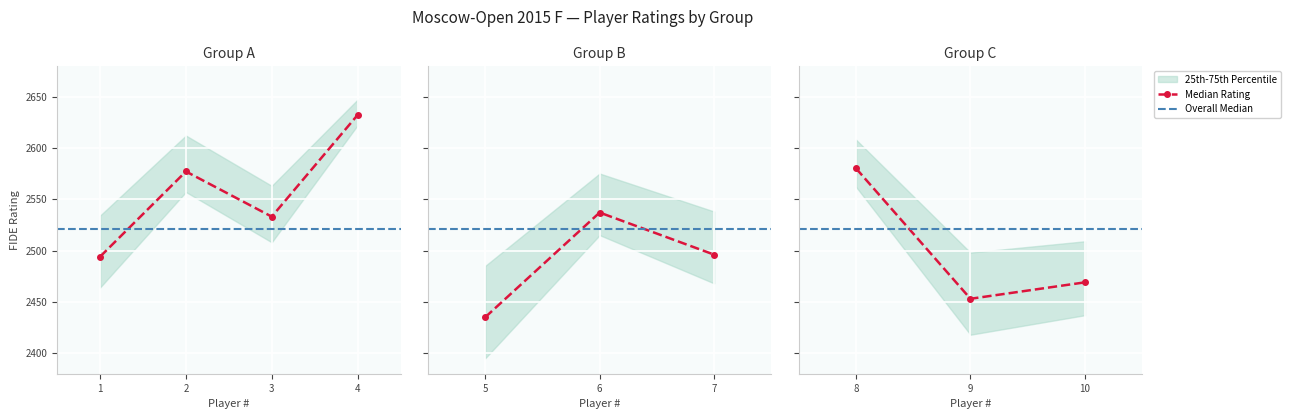

What is the average value?

2521